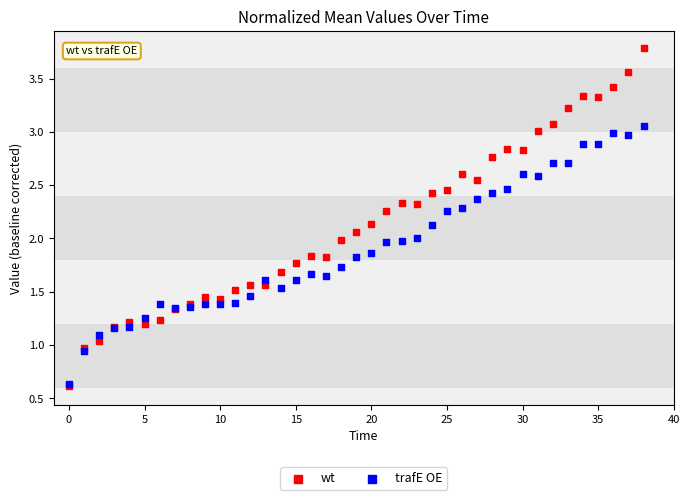

What are all the series names shown in the legend?

wt, trafE OE